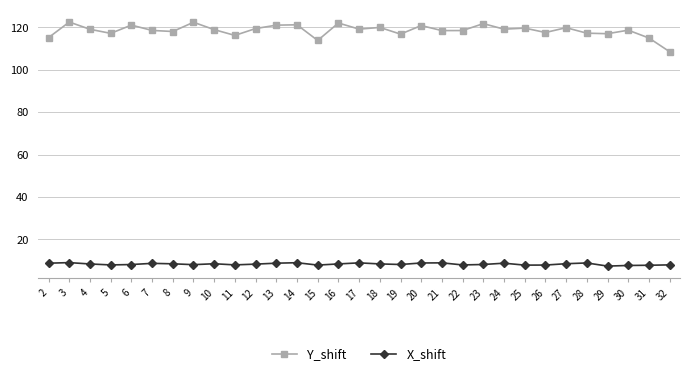

What is the highest value of the Y_shift series?

122.6